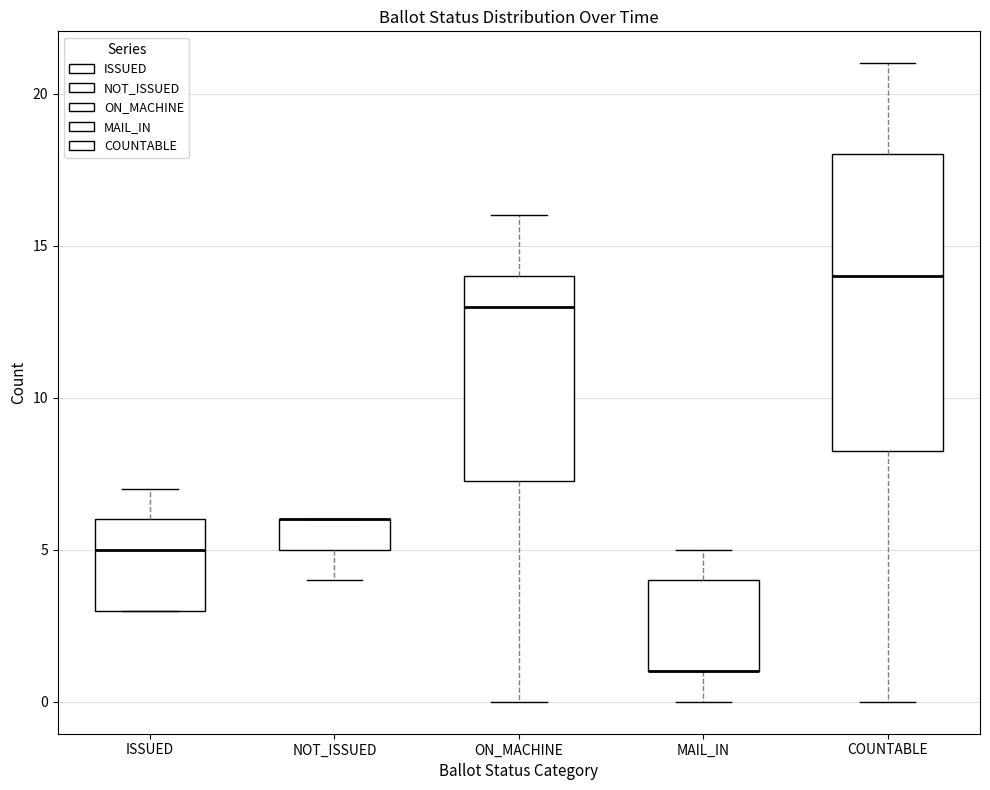

Reading left to right, transcribe this box plot: for each box, give where its median line is, the range the box spans, and where its two whiskers end, as read against the y-axis. The values are not printed on the chart, so give them approximately, as read against the axis.

ISSUED: median 5.0, box 3.0 to 6.0, whiskers 3.0 to 7.0
NOT_ISSUED: median 6.0 (drawn on the box's upper edge), box 5.0 to 6.0, whiskers 4.0 to 6.0
ON_MACHINE: median 13.0, box 7.5 to 14.0, whiskers 0.0 to 16.0
MAIL_IN: median 1.0 (drawn on the box's lower edge), box 1.0 to 4.0, whiskers 0.0 to 5.0
COUNTABLE: median 14.0, box 8.5 to 18.0, whiskers 0.0 to 21.0